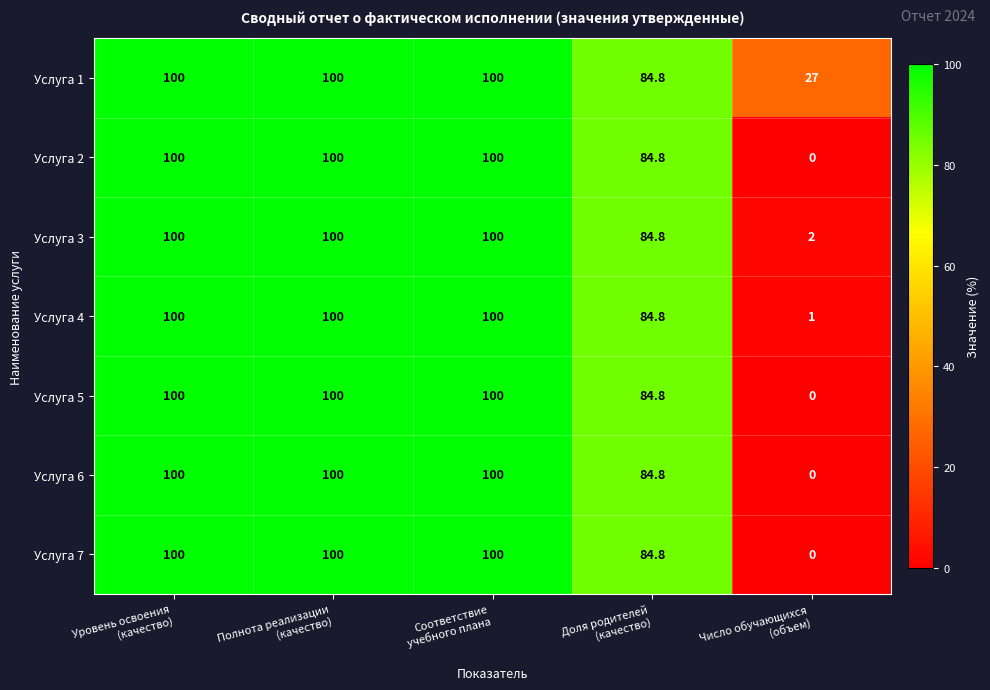

What is the difference between the maximum and minimum values in the Услуга 6 series?

100.0